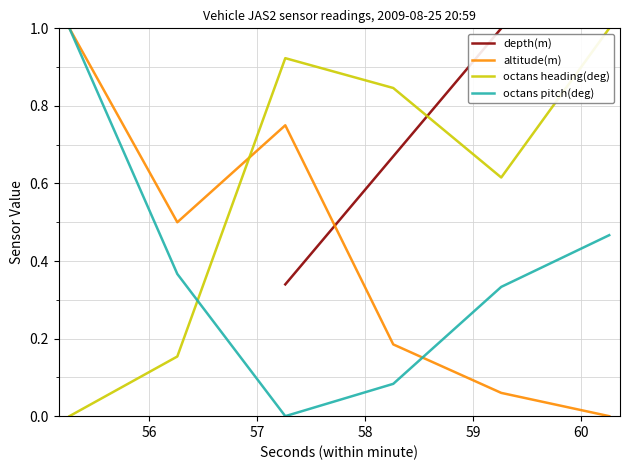

What is the highest value of the altitude(m) series?

1.0